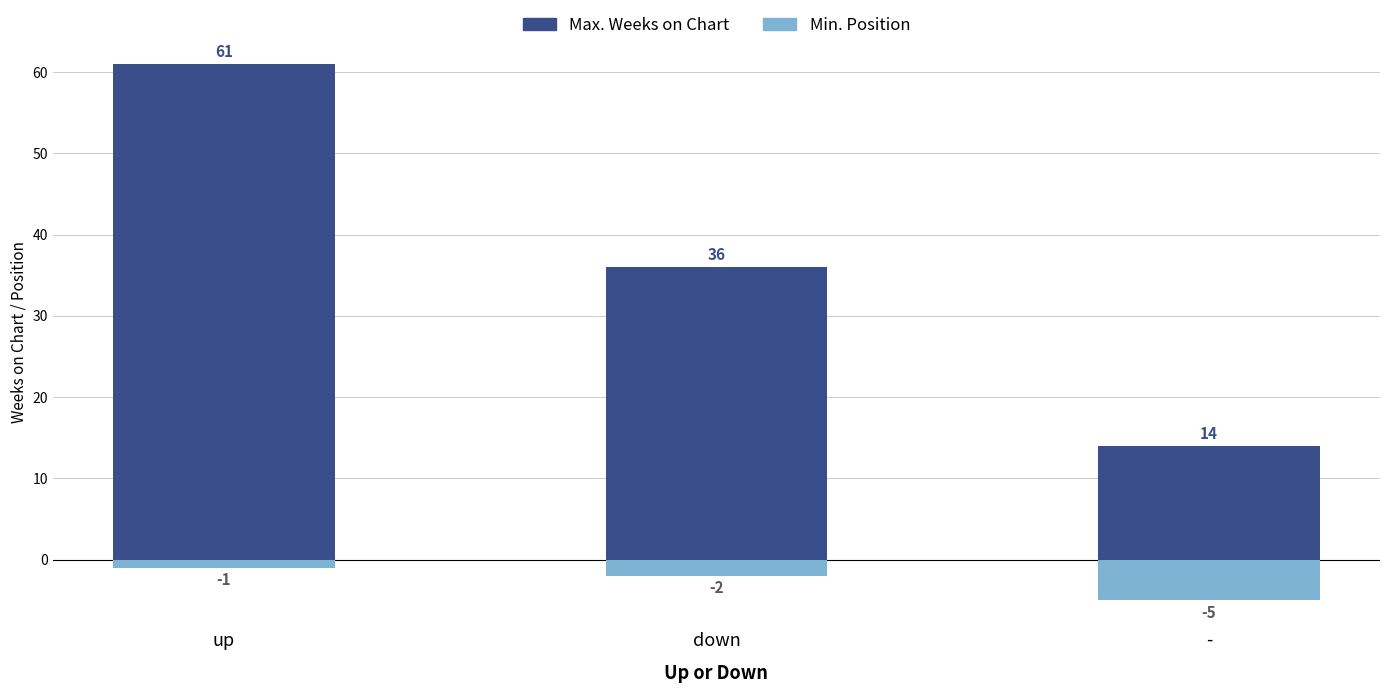

What is the value of the Min. Position (neg) bar at the 3rd from the left?

-5